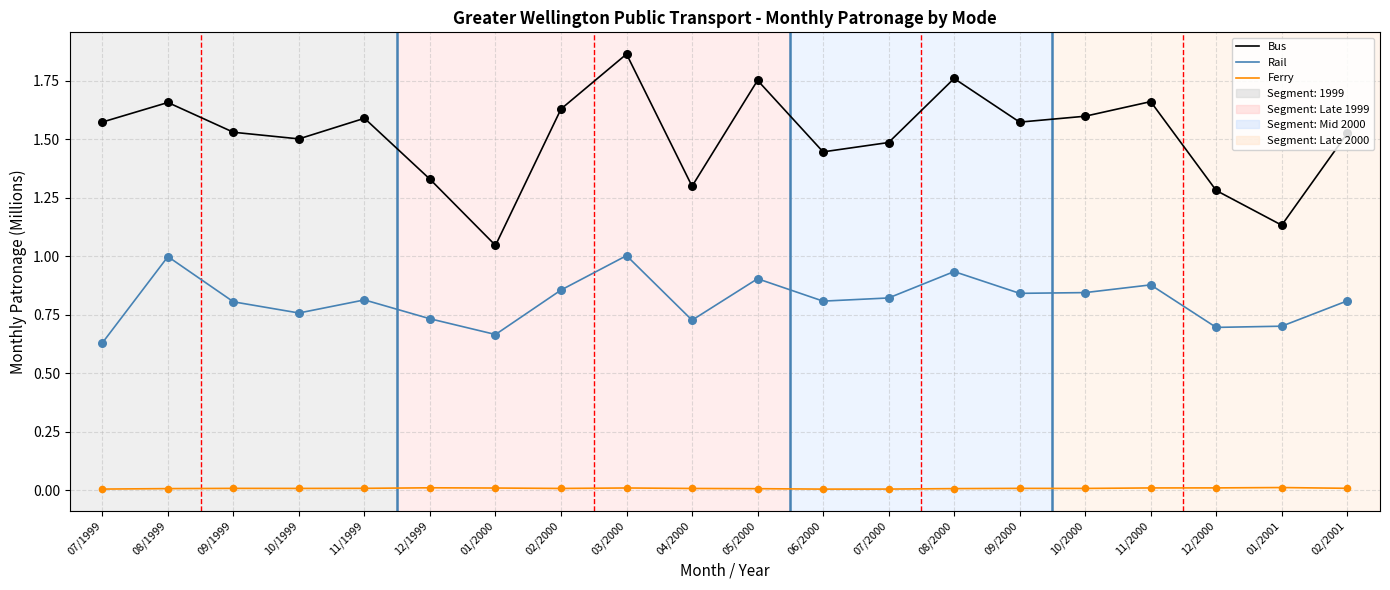

At which category is the sum across all series the highest?

03/2000